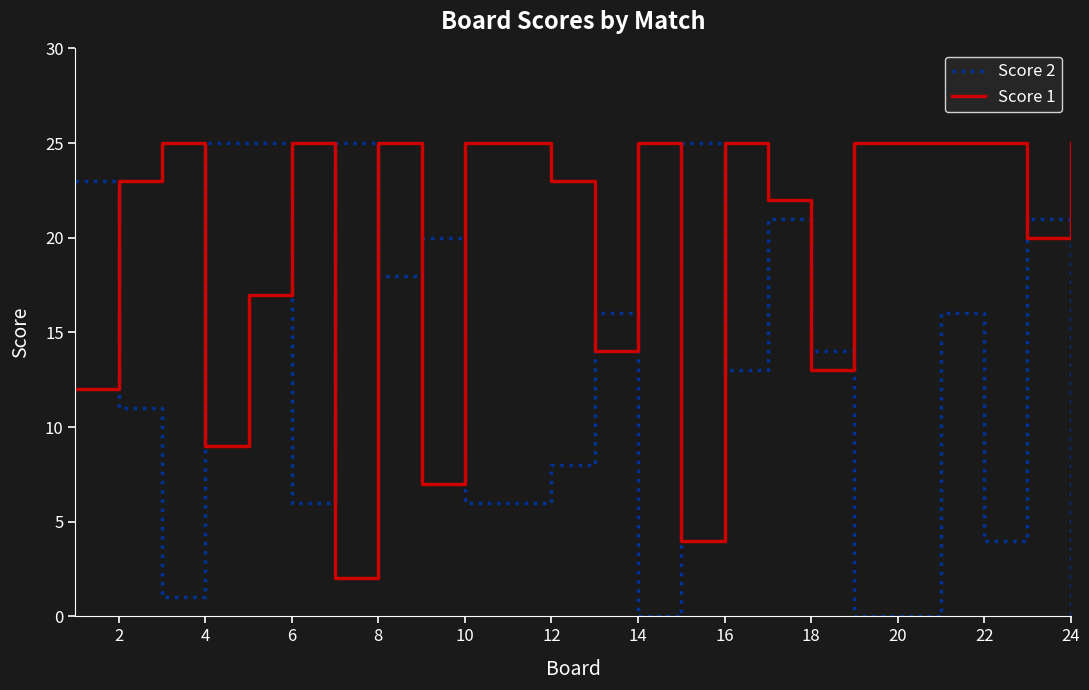

Which series has the widest spread of values?

Score 2